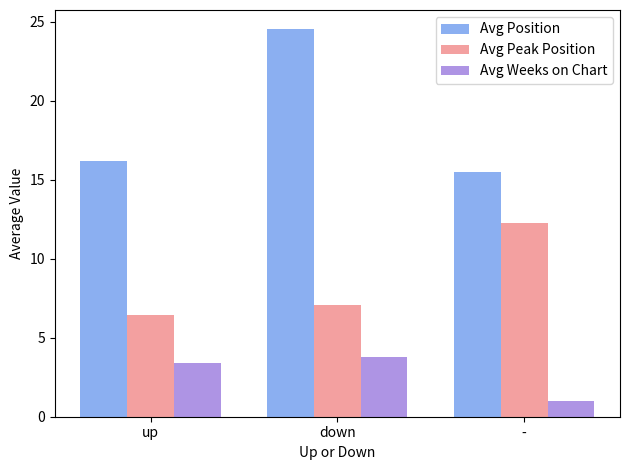

Which label corresponds to the largest value in the chart?

down